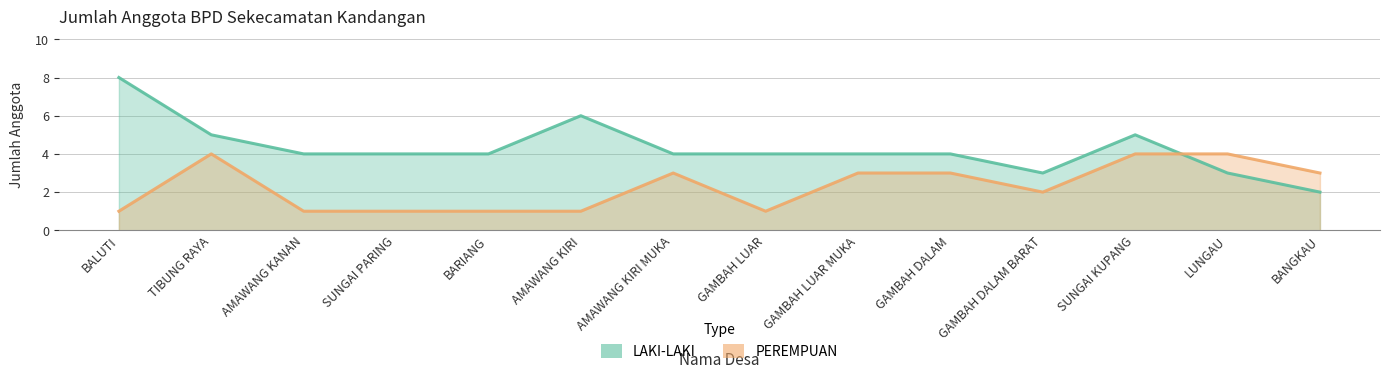

At which category is the sum across all series the highest?

BALUTI